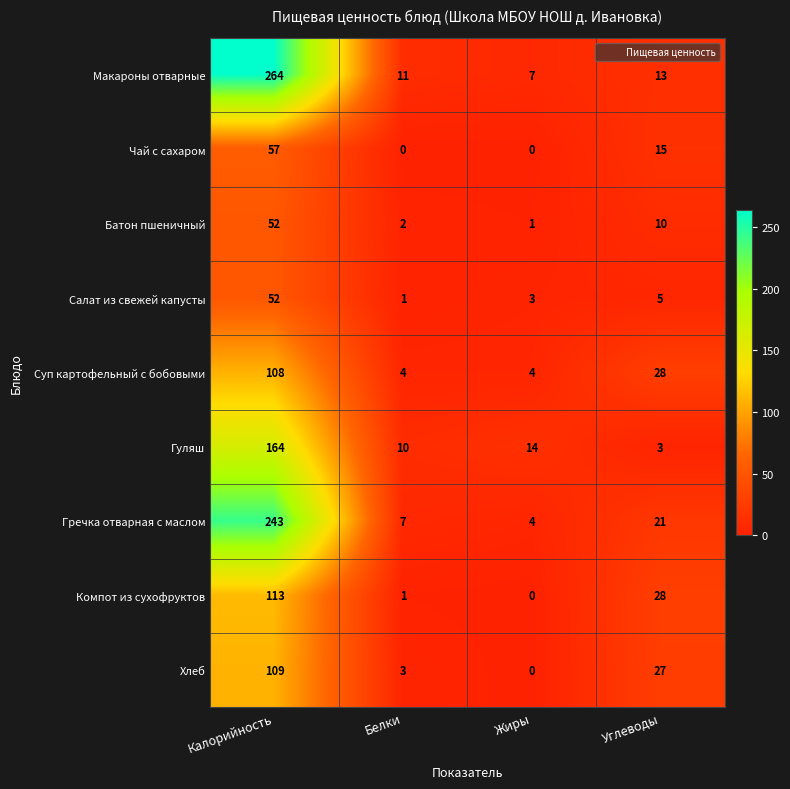

At which category is the sum across all series the highest?

Калорийность